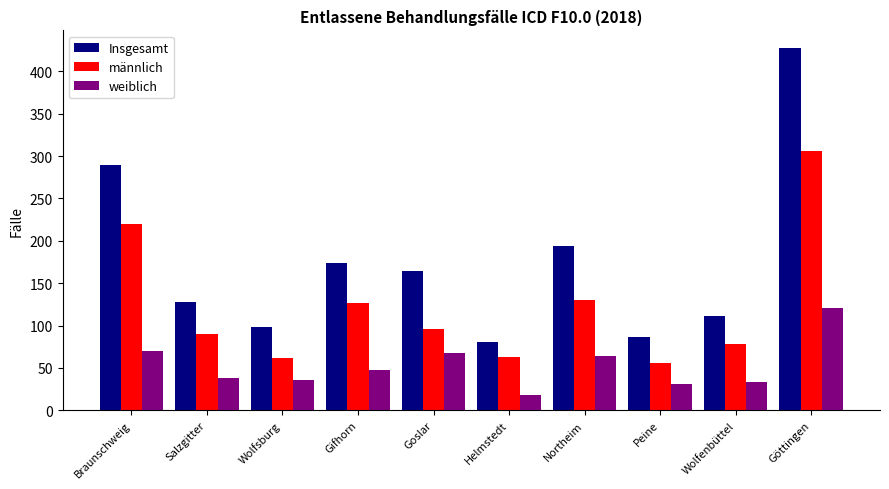

Which category has the highest value across all series?

Göttingen